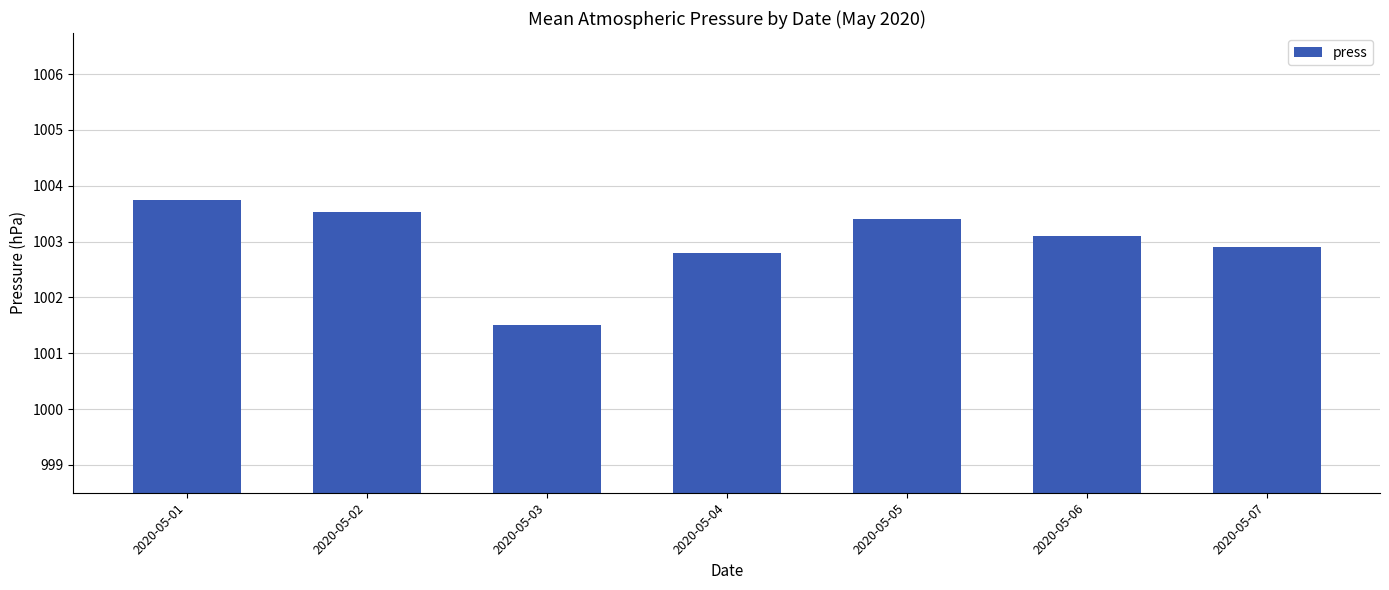

What is the smallest value displayed?

1001.5